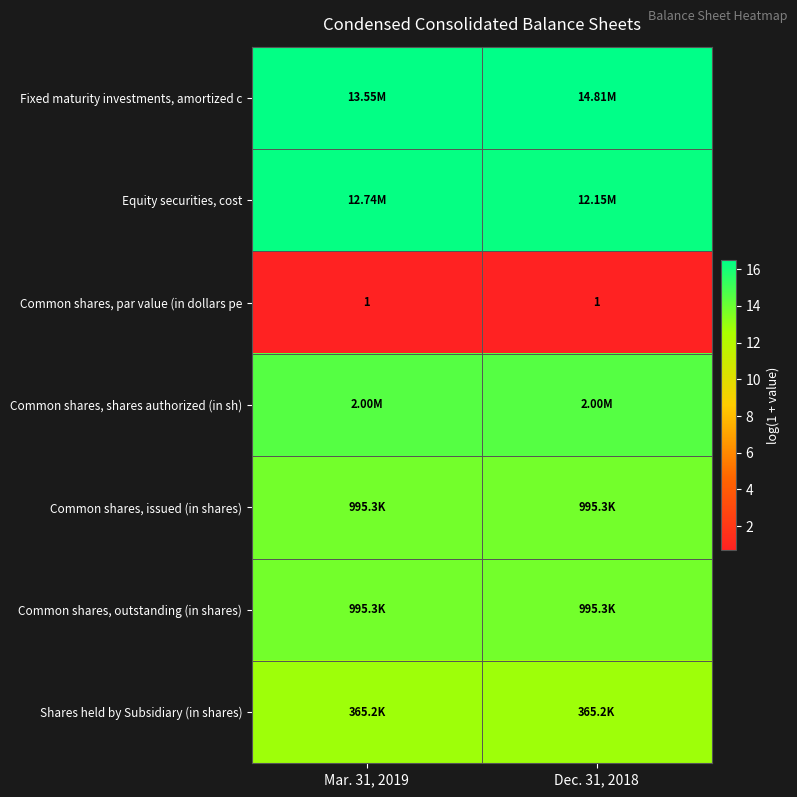

What is the highest value of the Fixed maturity investments, amortized c series?

16.5